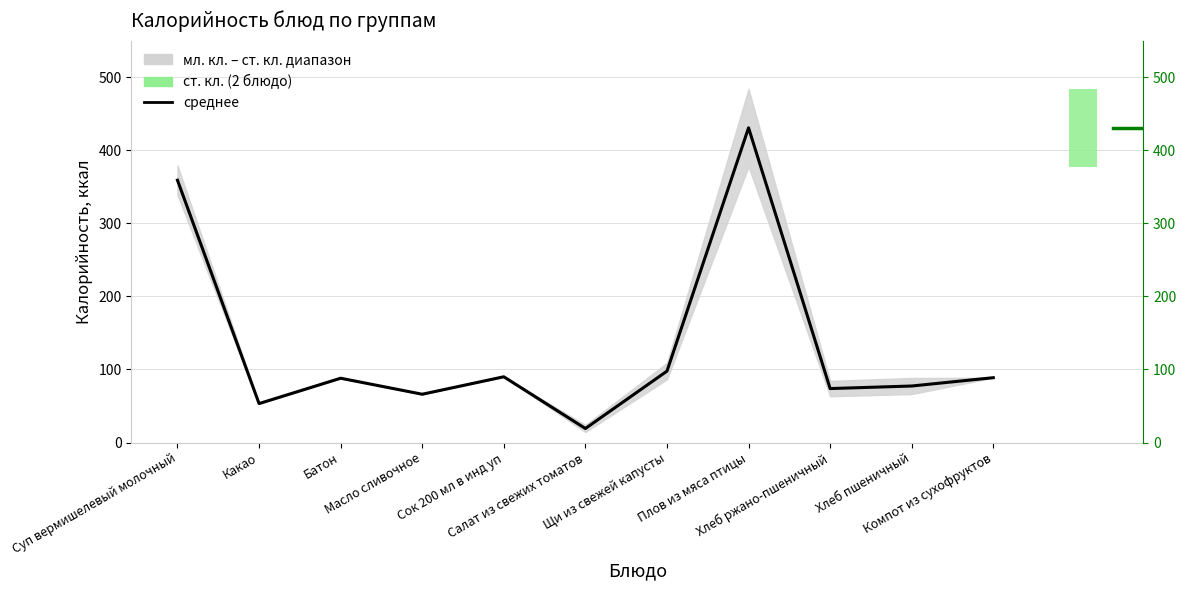

Where does the data first go above 88?

Суп вермишелевый молочный